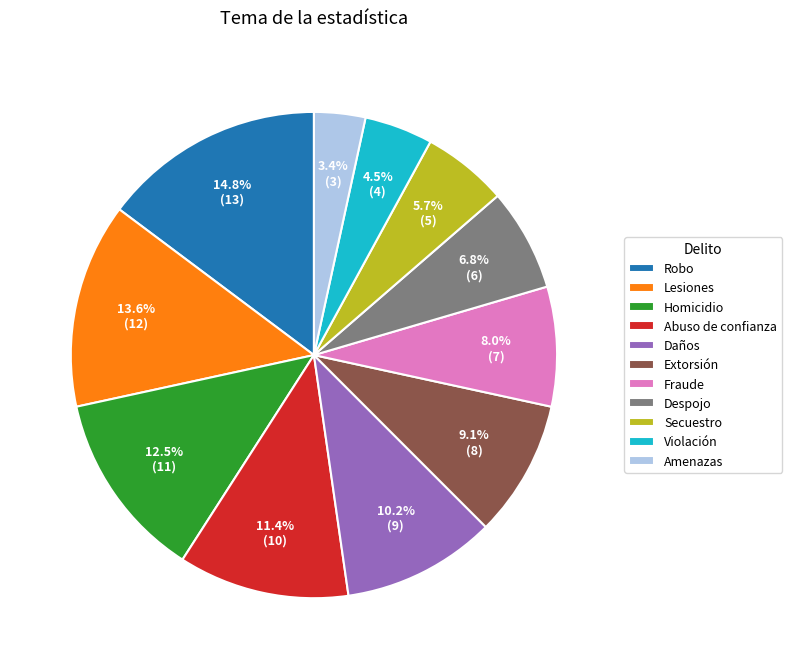

Does Extorsión represent more than half of the total?

No